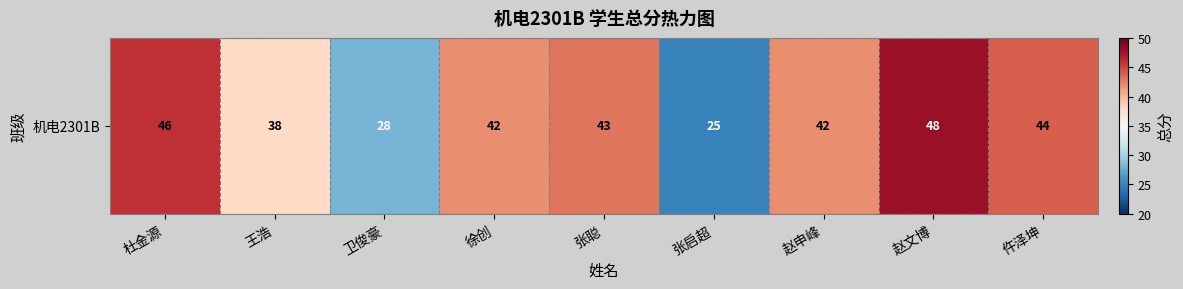

Reading right to left, list all the values displayed in this chart.

44	48	42	25	43	42	28	38	46